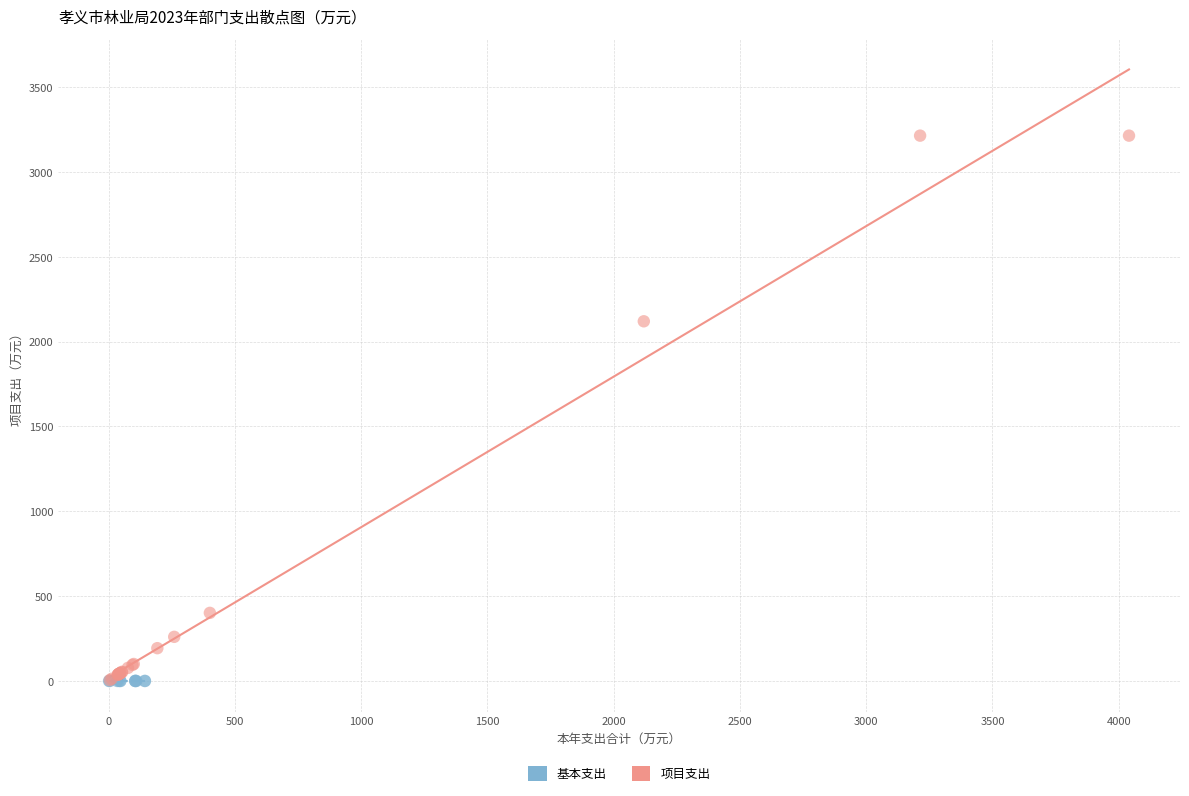

Which series contains the highest Y value?

项目支出